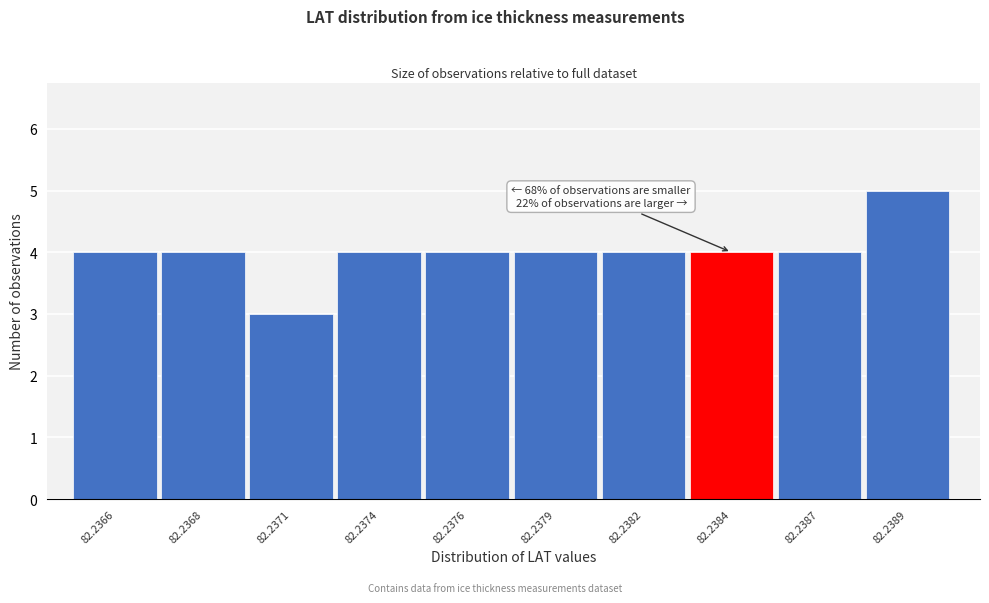

Reading left to right, transcribe all the data shown in this chart.

82.2366=4	82.2368=4	82.2371=3	82.2374=4	82.2376=4	82.2379=4	82.2382=4	82.2384=4	82.2387=4	82.2389=5